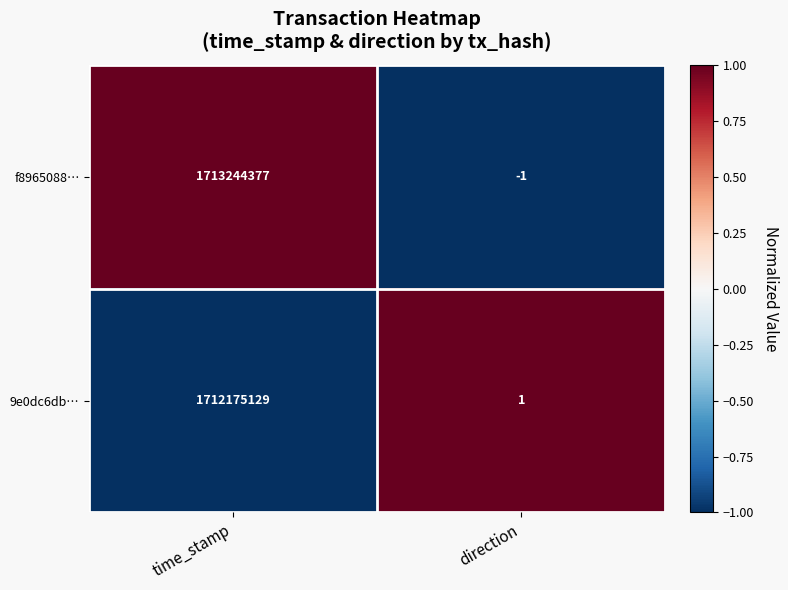

What value does the f8965088… series have at time_stamp, to the nearest 100?

1713244400